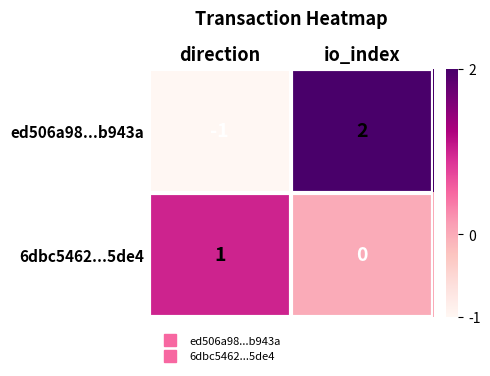

What is the maximum value shown in the chart?

2